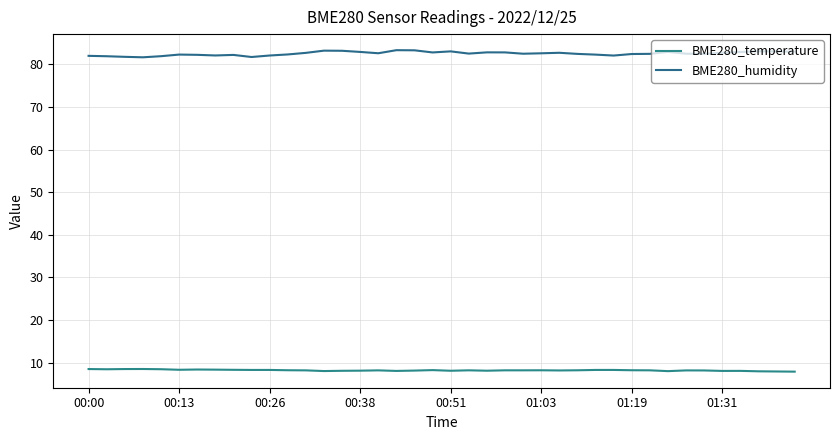

What is the maximum value for BME280_temperature?

8.5